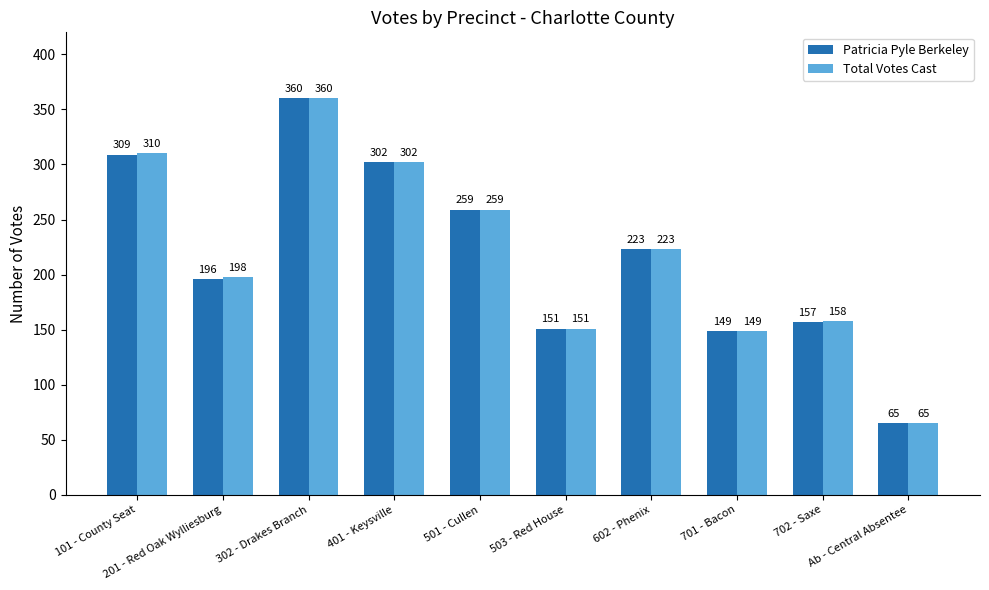

At how many categories does at least one series exceed 154?

7